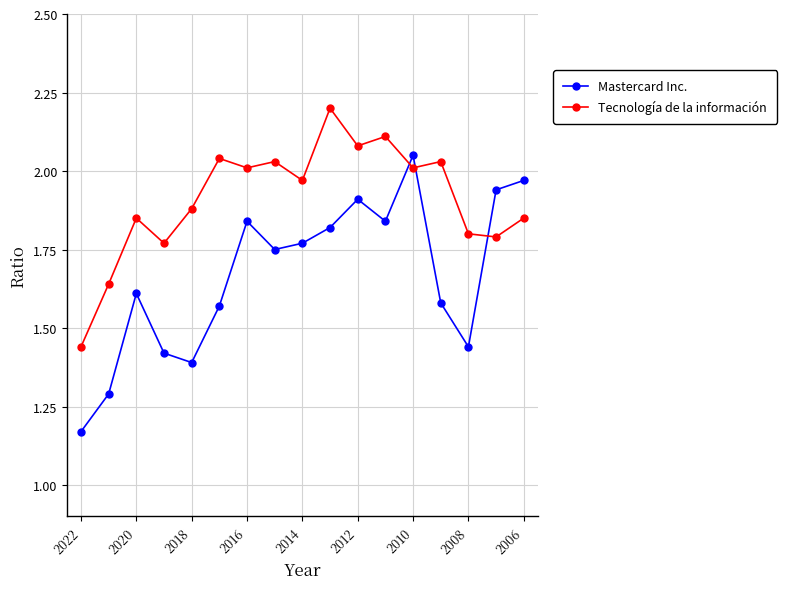

What is the value of the Tecnología de la información point at the 10th from the left?

2.2